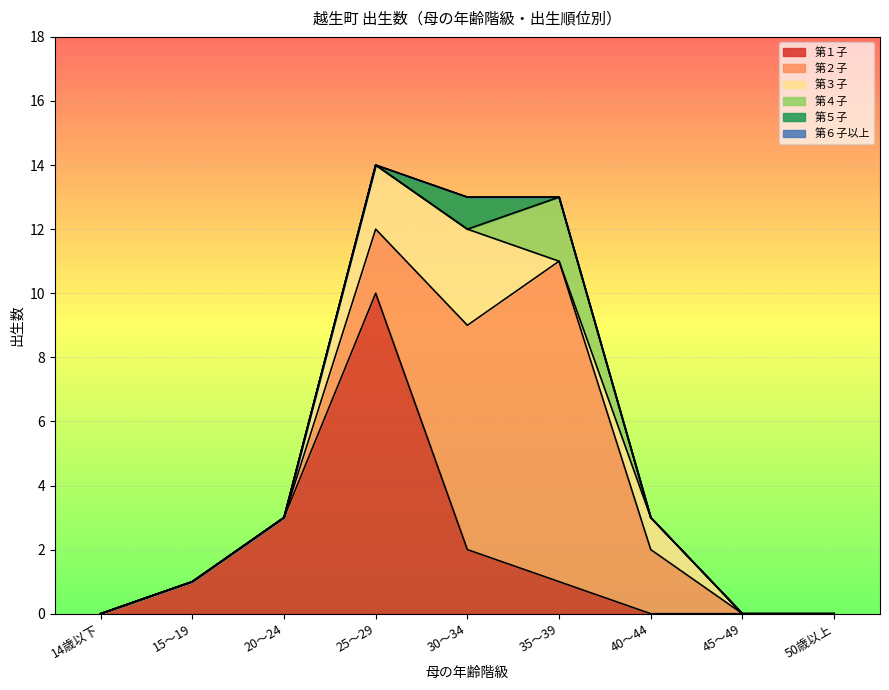

What is the difference between the maximum and minimum values in the 第１子 series?

10